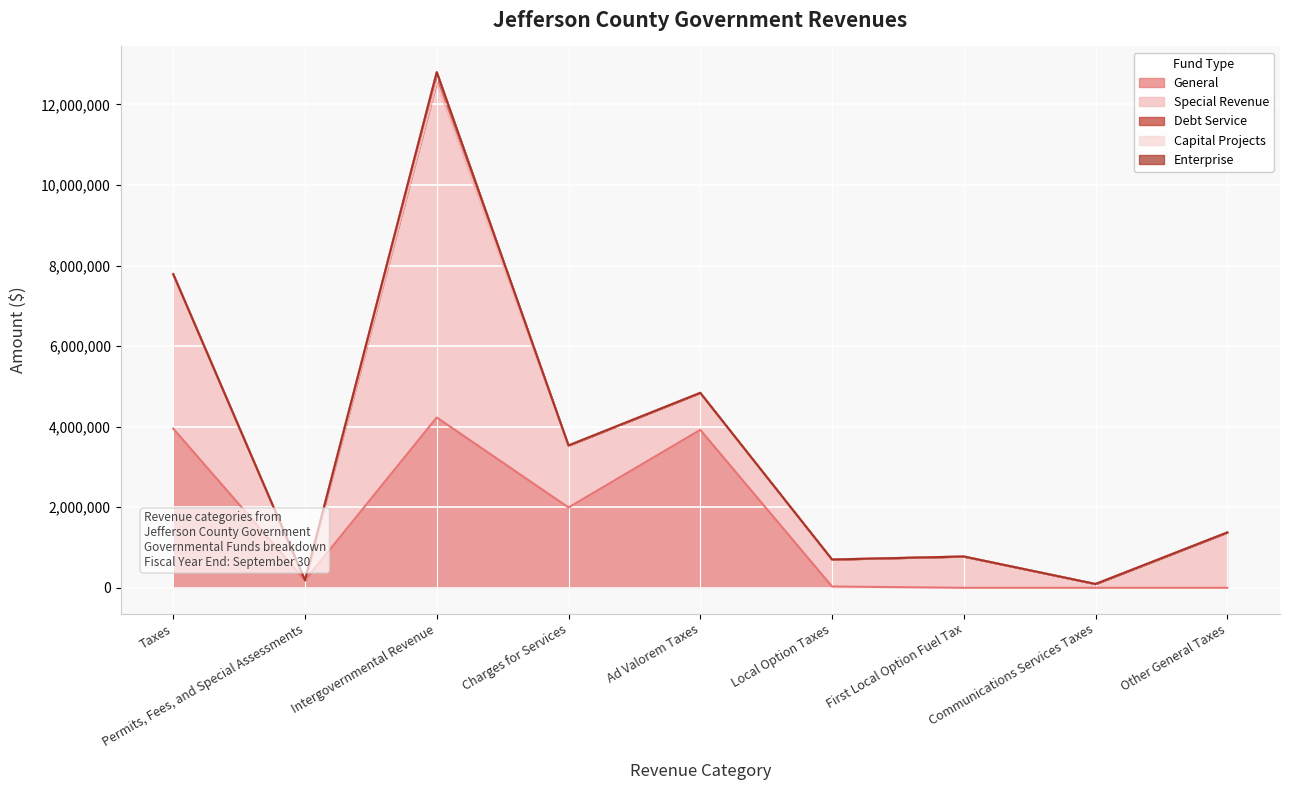

How many lines are shown in the chart?

5